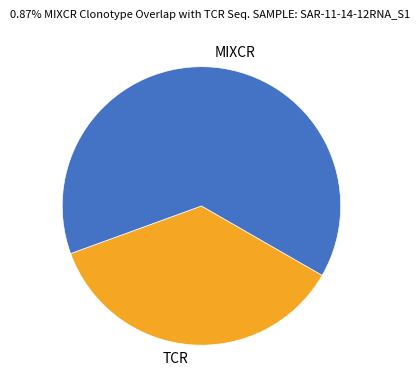

How many segments does this pie chart have?

2